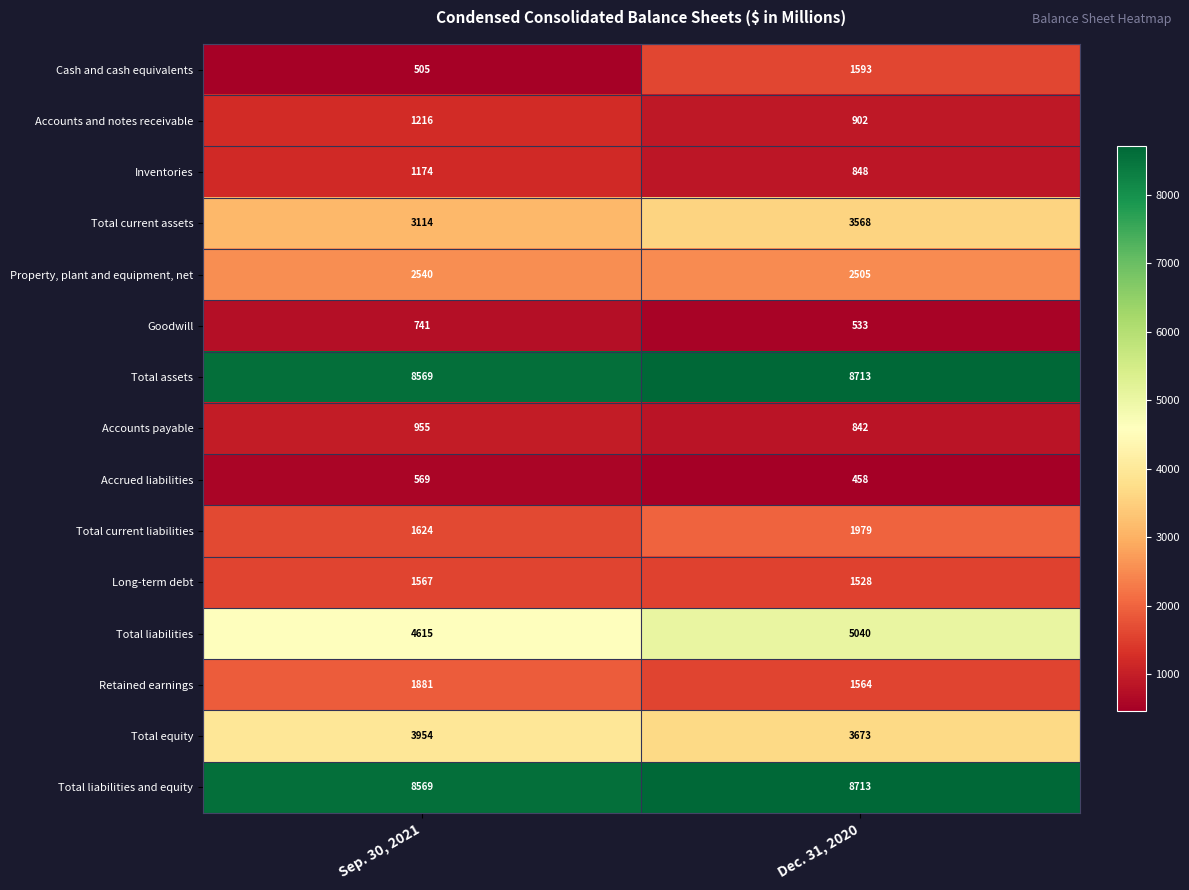

List the labels in order of Accounts payable value, smallest first.

Dec. 31, 2020, Sep. 30, 2021